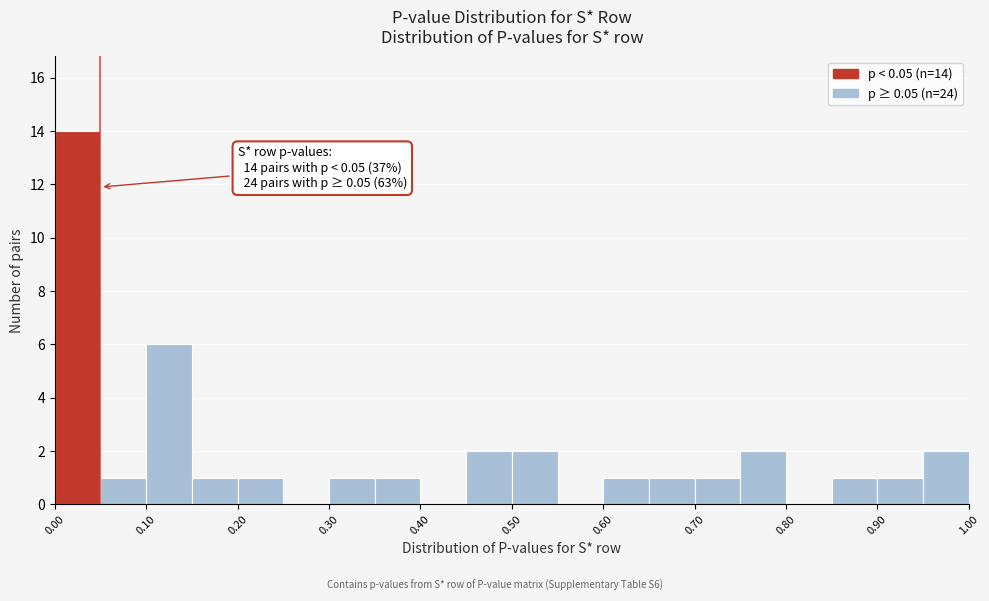

Over which range of the x-axis is the bar tallest?

0.00 to 0.05